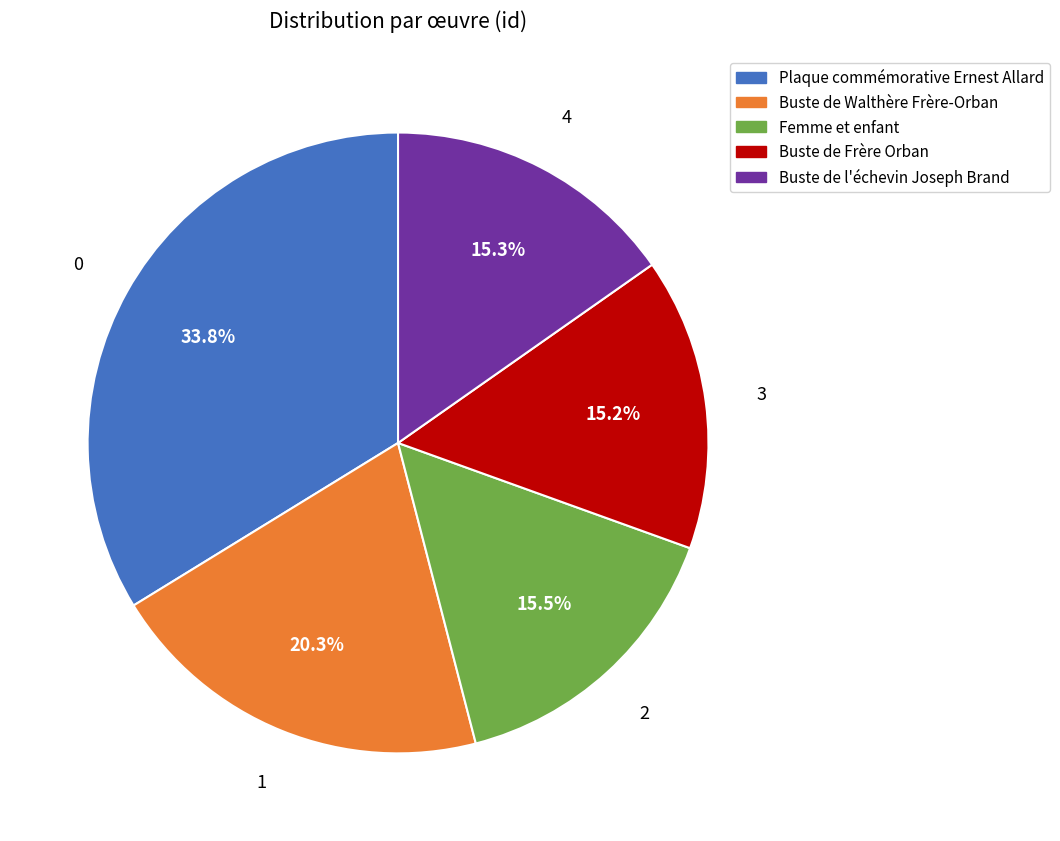

Is there any slice that represents more than half of the pie?

No